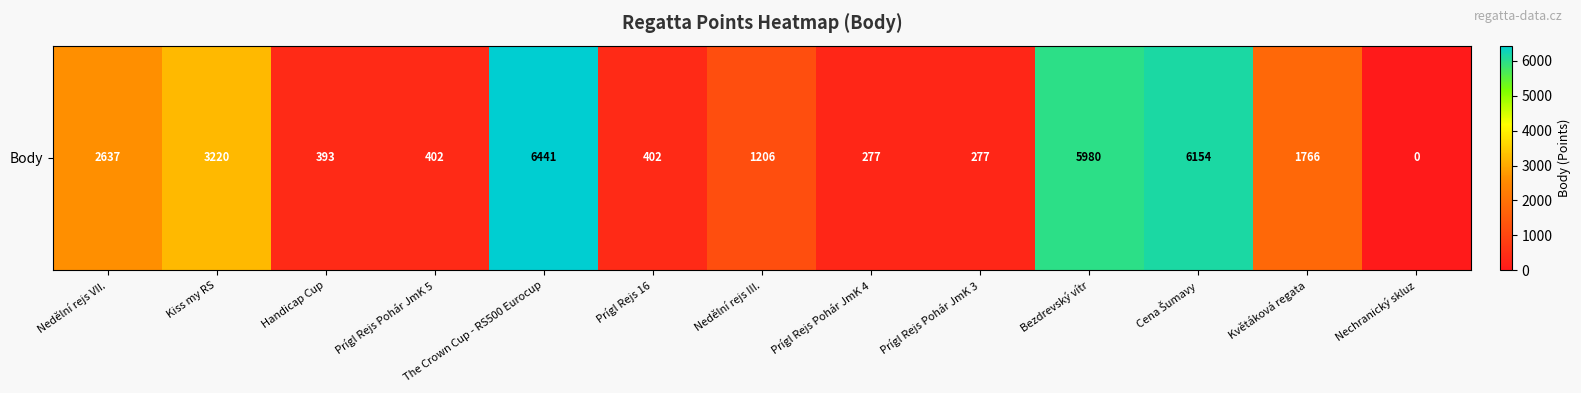

Between Nedělní rejs VII. and Nedělní rejs III., which is larger?

Nedělní rejs VII.